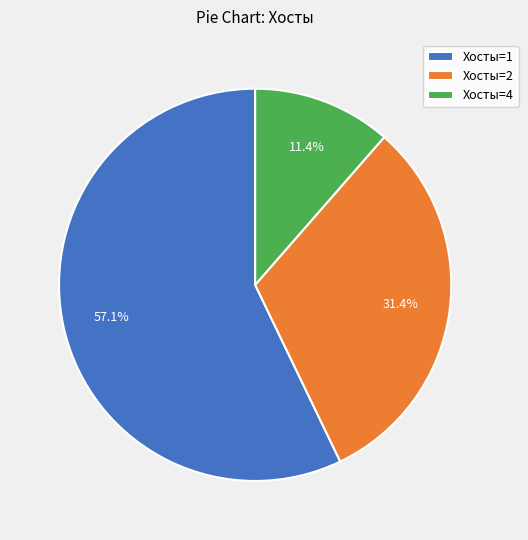

What is the smallest slice in the pie chart?

Хосты=4